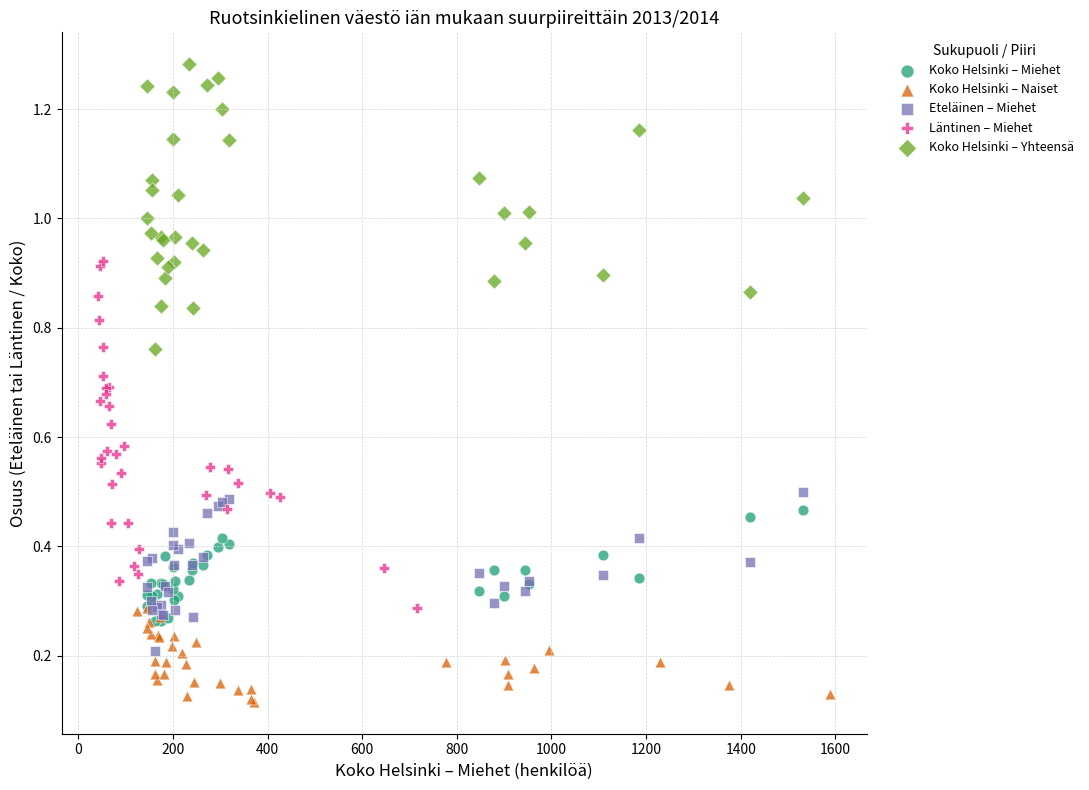

Which series has the largest Y range (max minus min)?

Läntinen – Miehet